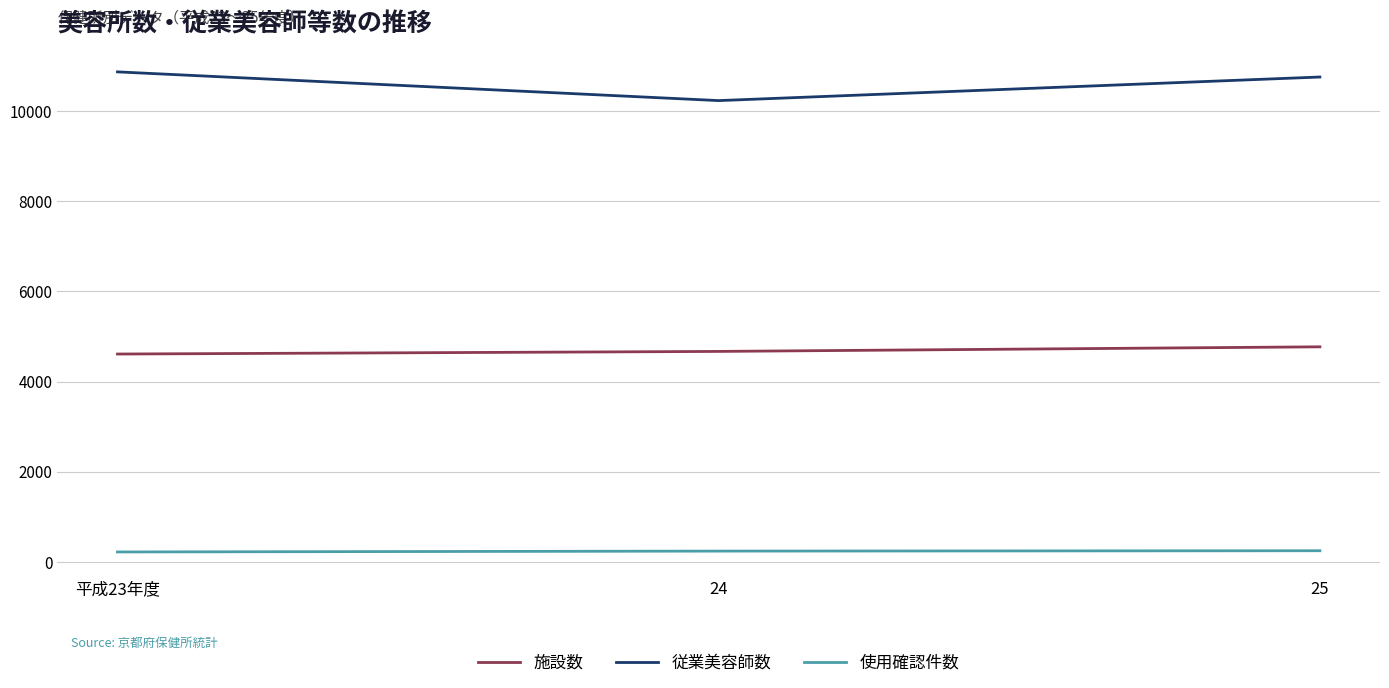

What is the minimum value shown in the chart?

221